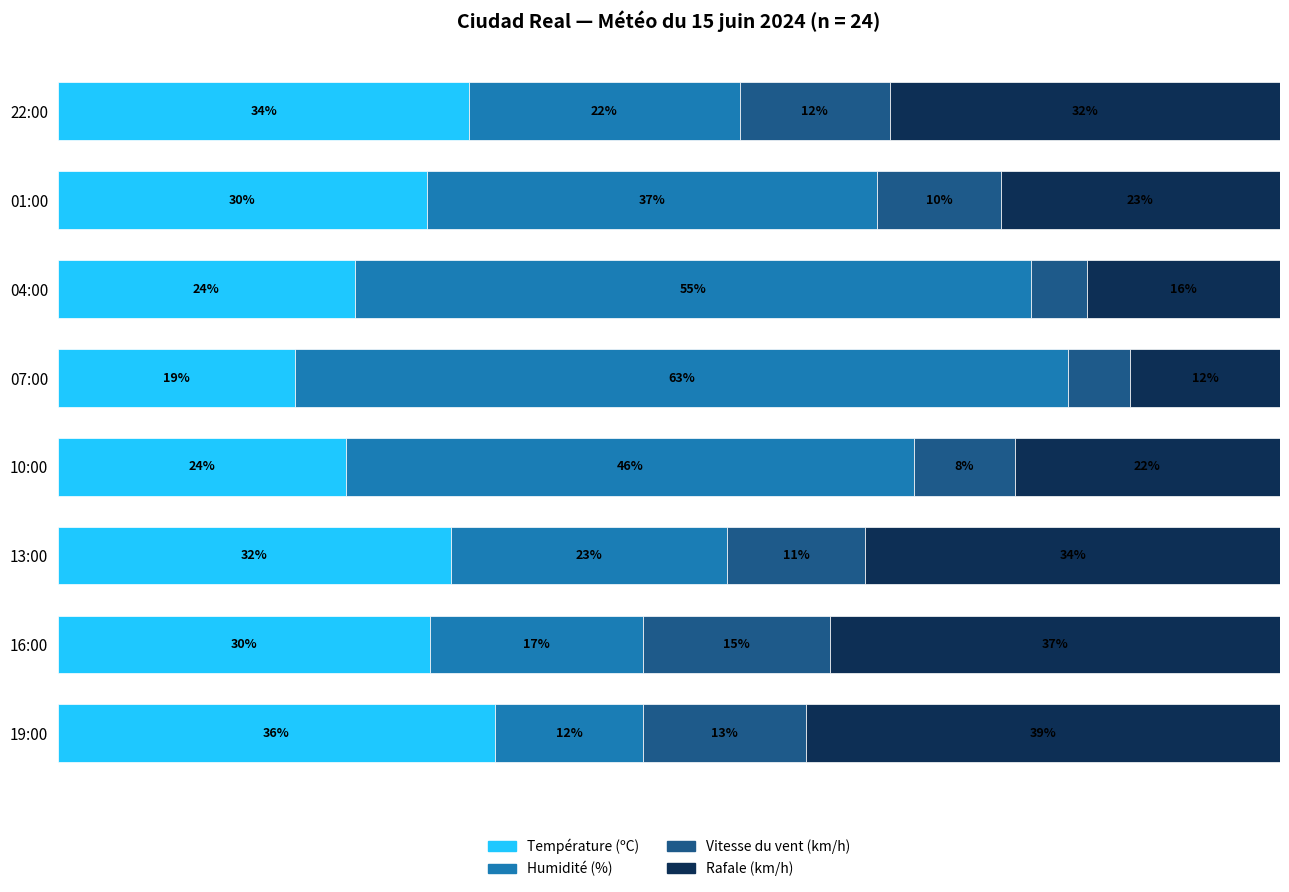

What are all the series names shown in the legend?

Température (ºC), Humidité (%), Vitesse du vent (km/h), Rafale (km/h)